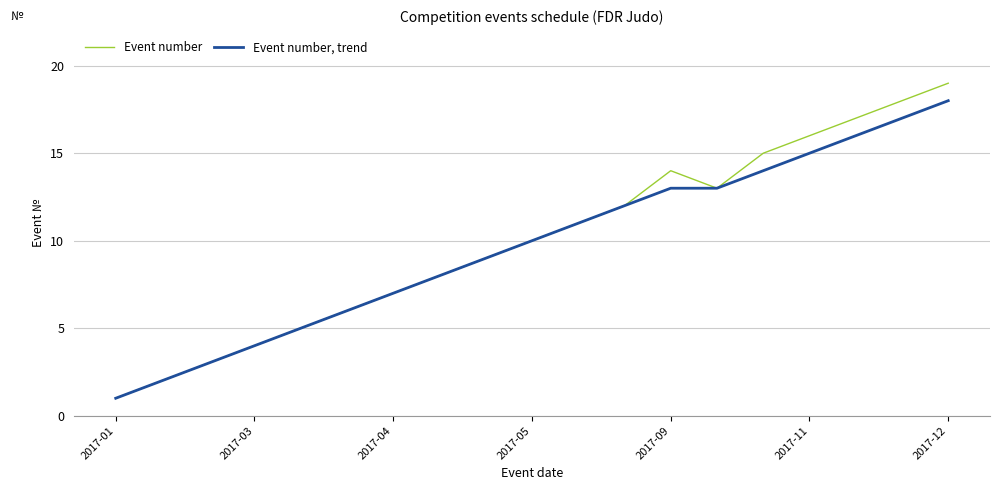

How many values in the Event number series are below 10?

9